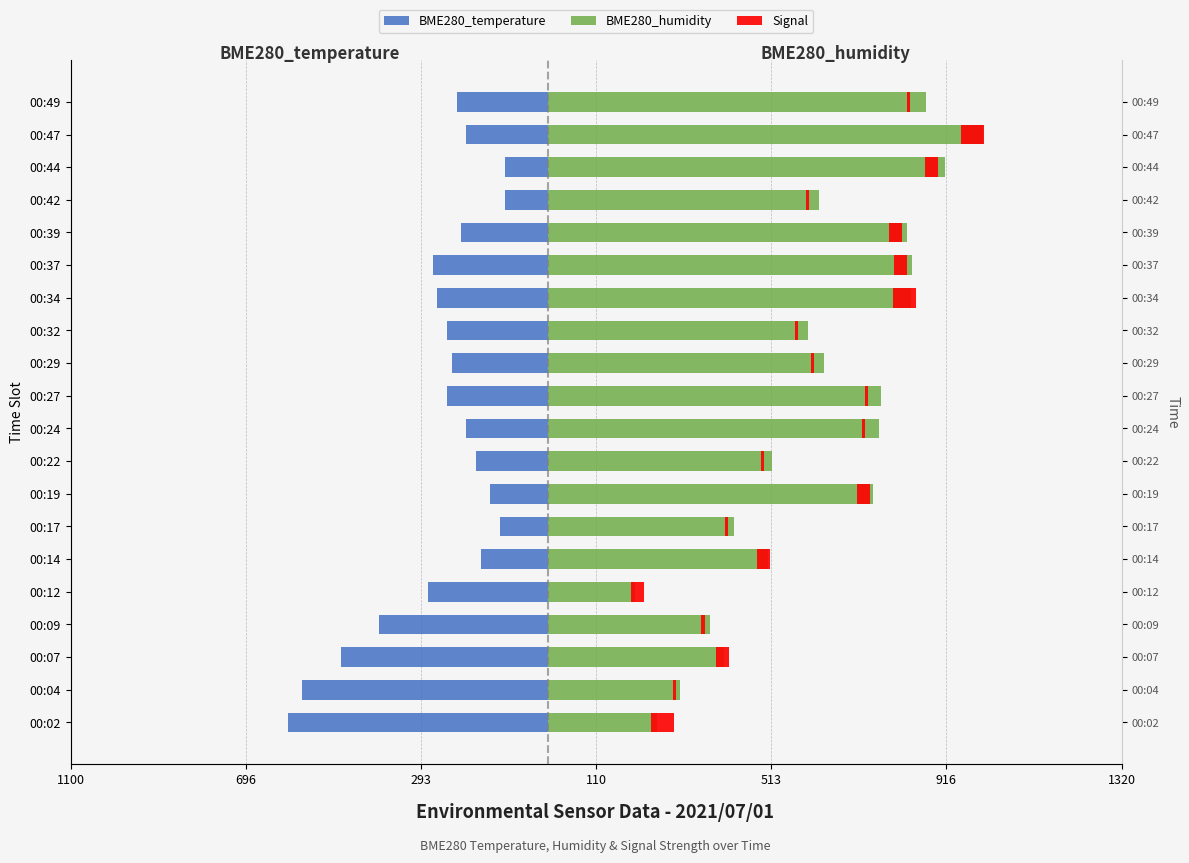

What is the difference between the maximum and second lowest values in the Signal series?

45.0